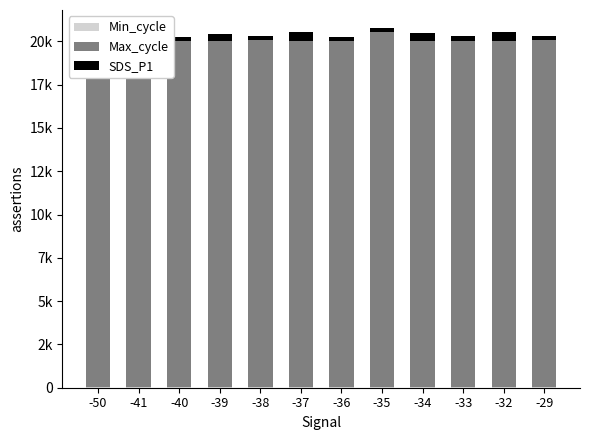

Which series has the widest spread of values?

Max_cycle